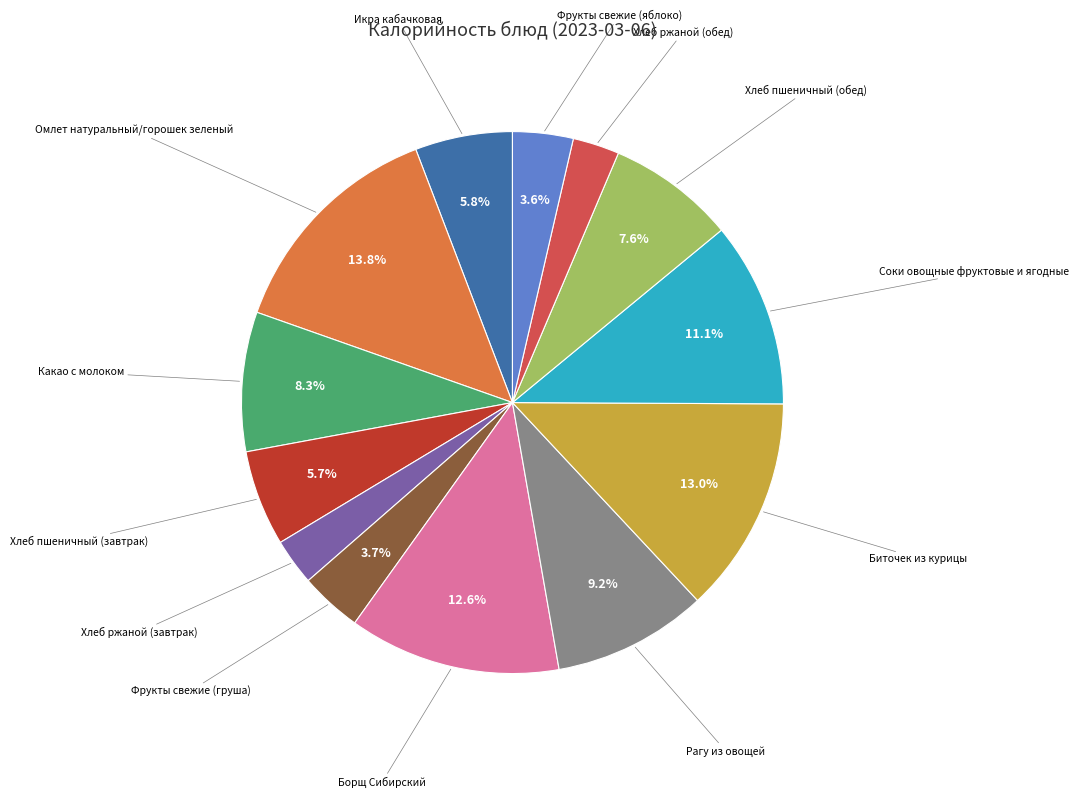

Does any single category account for the majority?

No